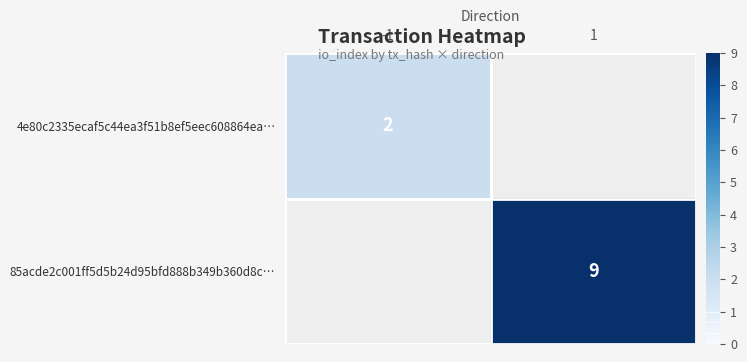

Is the value of 85acde2c001ff5d5b24d95bfd888b349b360d8c… at 1 greater than the value of 4e80c2335ecaf5c44ea3f51b8ef5eec608864ea… at -1?

Yes